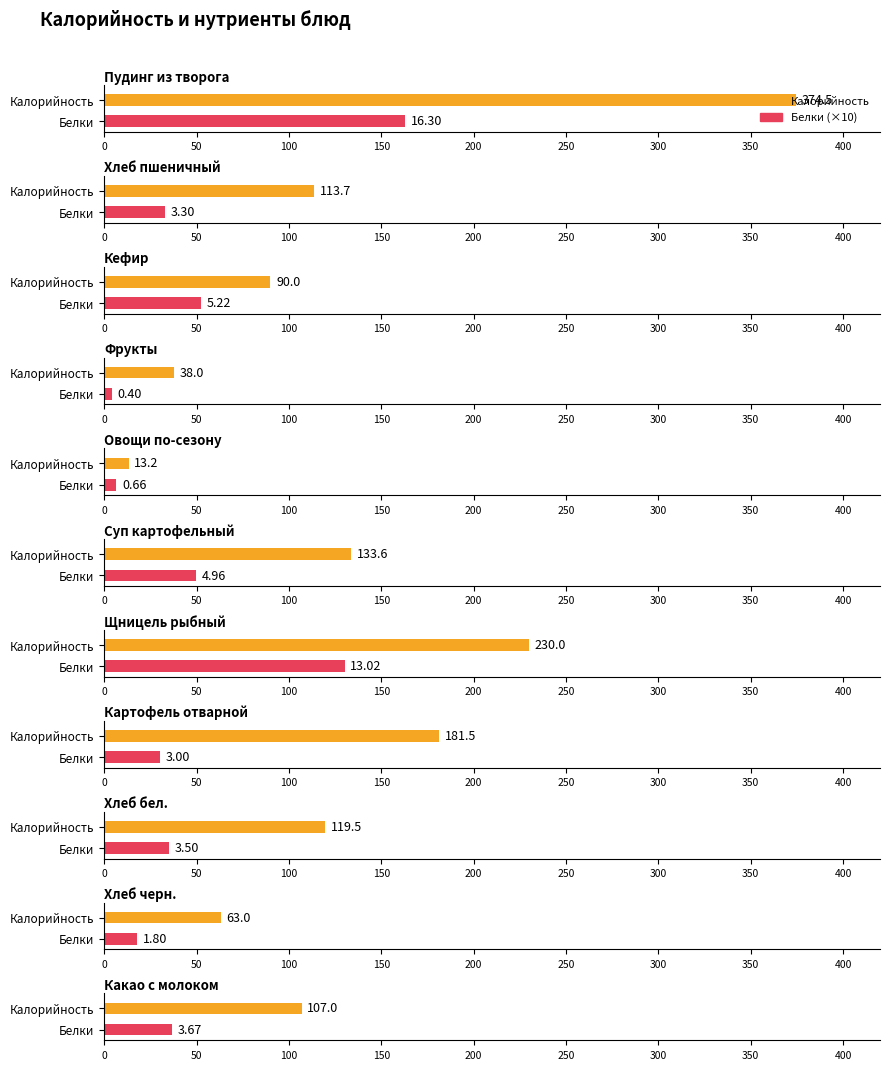

Count the number of categories in the chart.

11